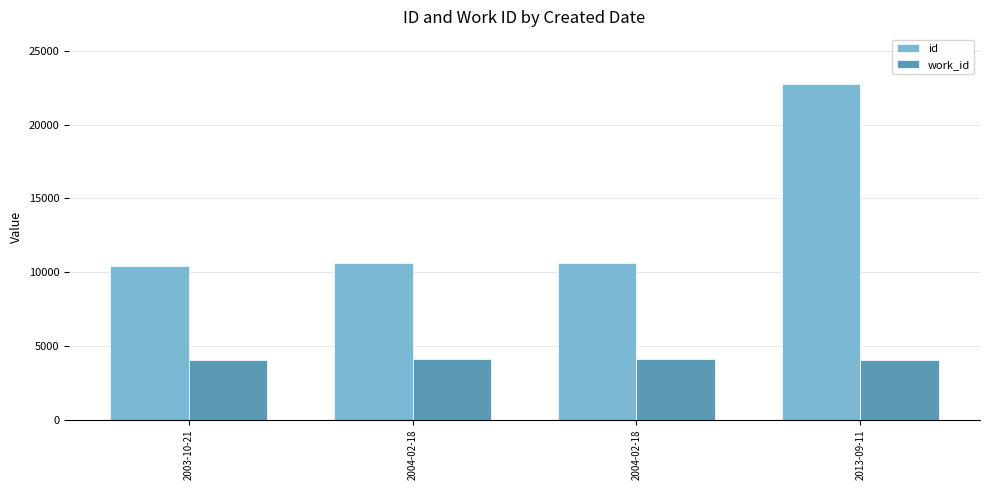

How many bars are there in each group?

2